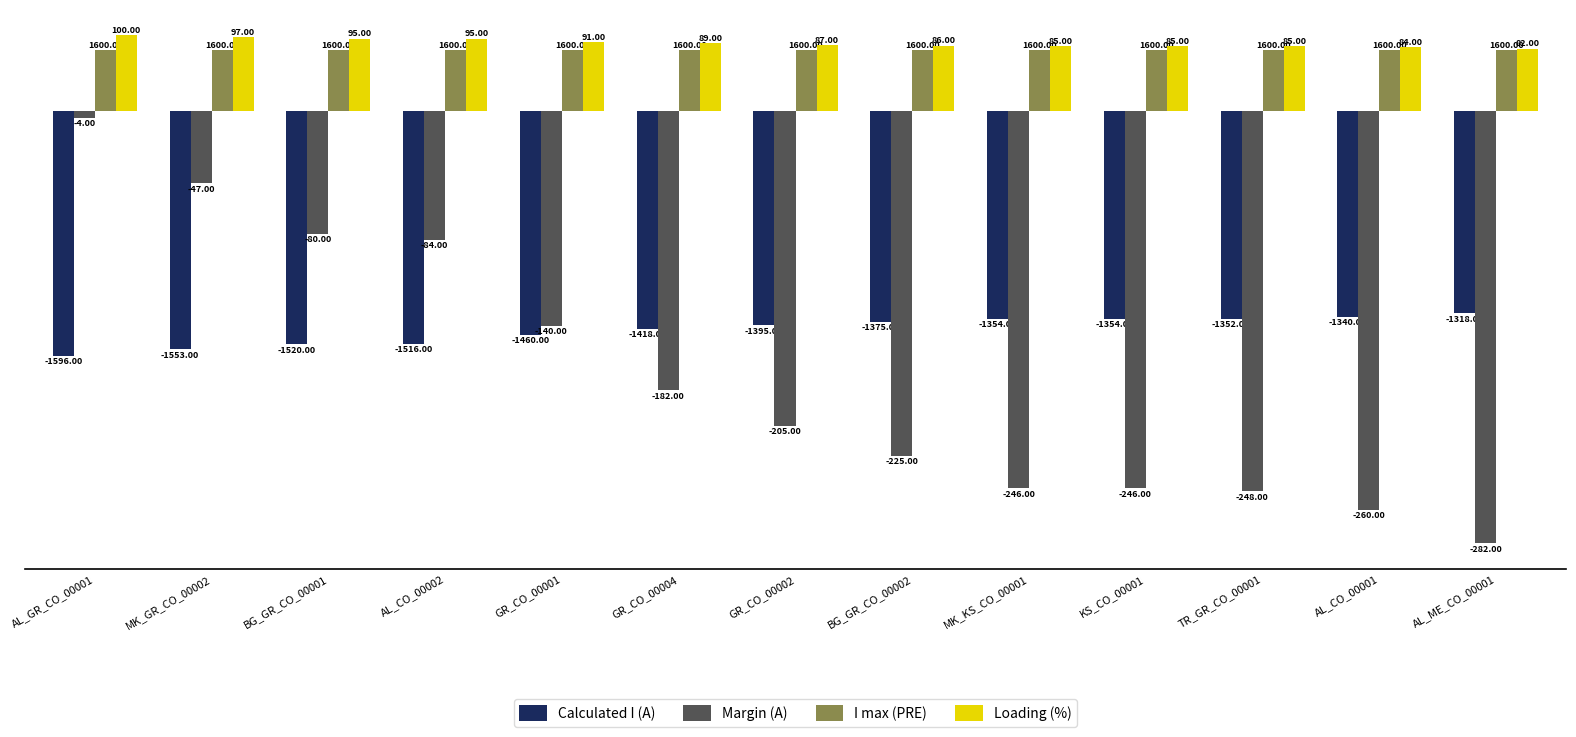

Rank the series at GR_CO_00001 from highest to lowest value.

Loading (%), I max (PRE), Margin (A), Calculated I (A)